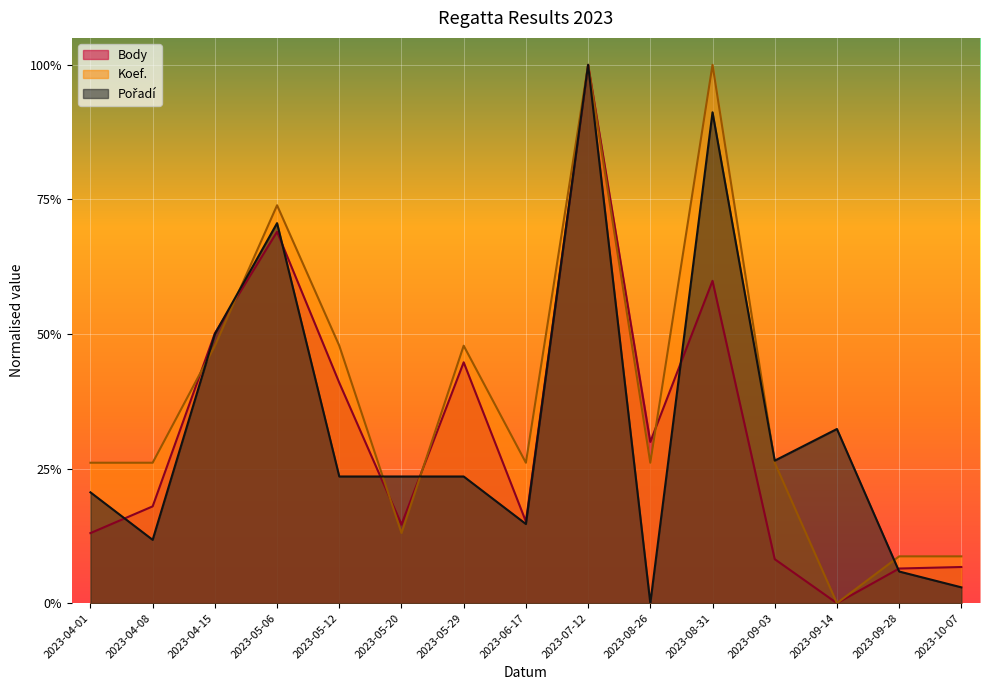

The Pořadí series shows 0.1 at 2023-04-08. True or false?

True